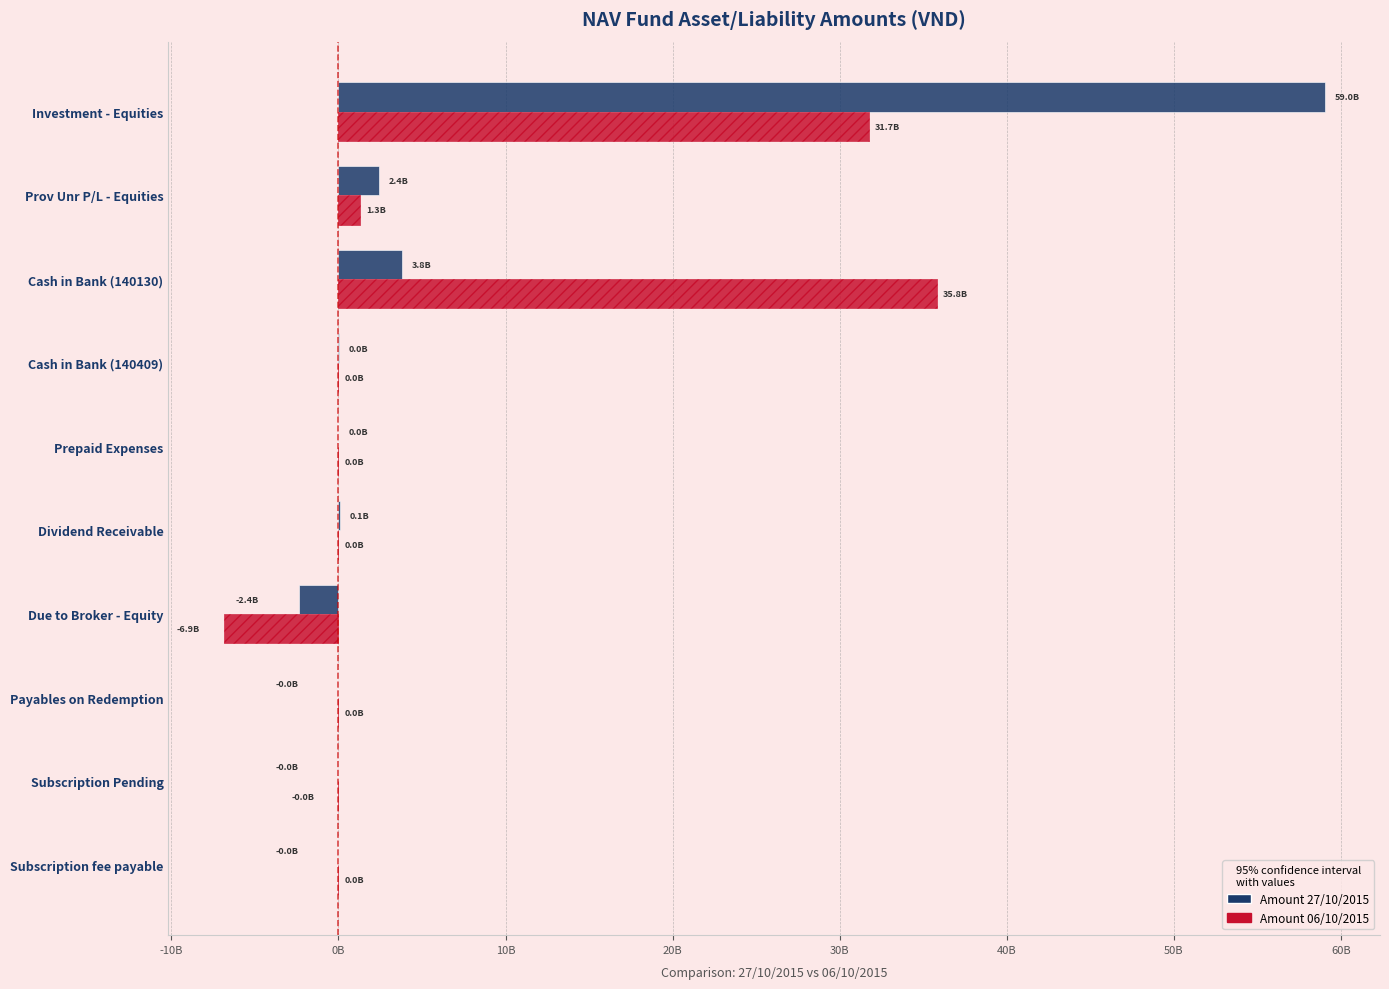

Which series has the largest range (max minus min)?

Amount 27/10/2015